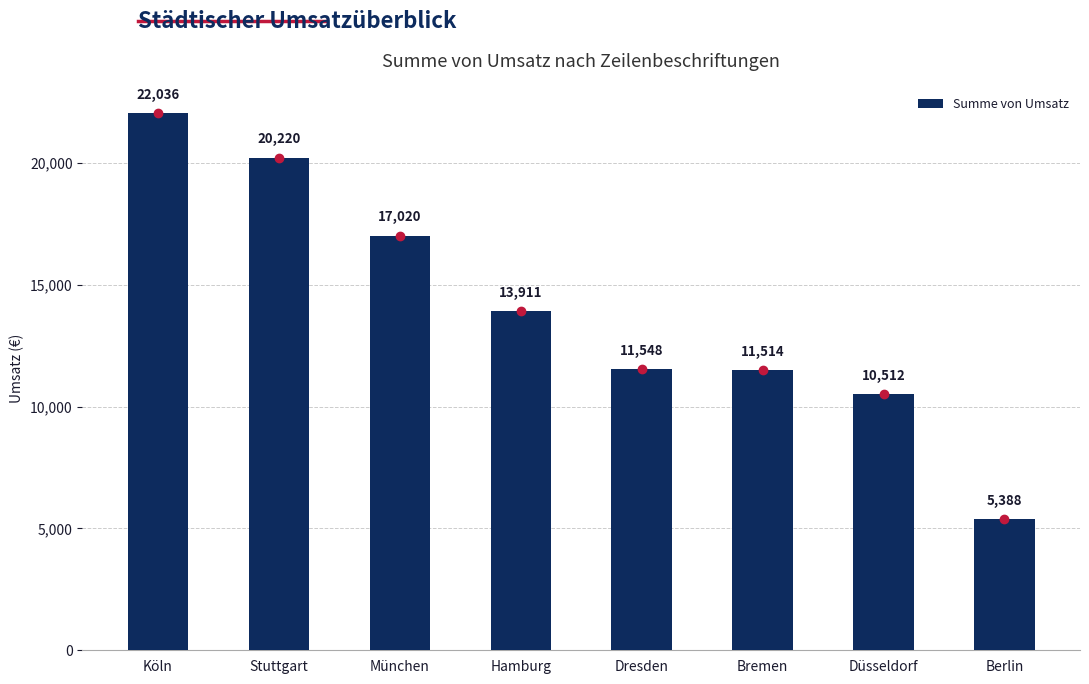

Which label corresponds to the smallest value in the chart?

Berlin